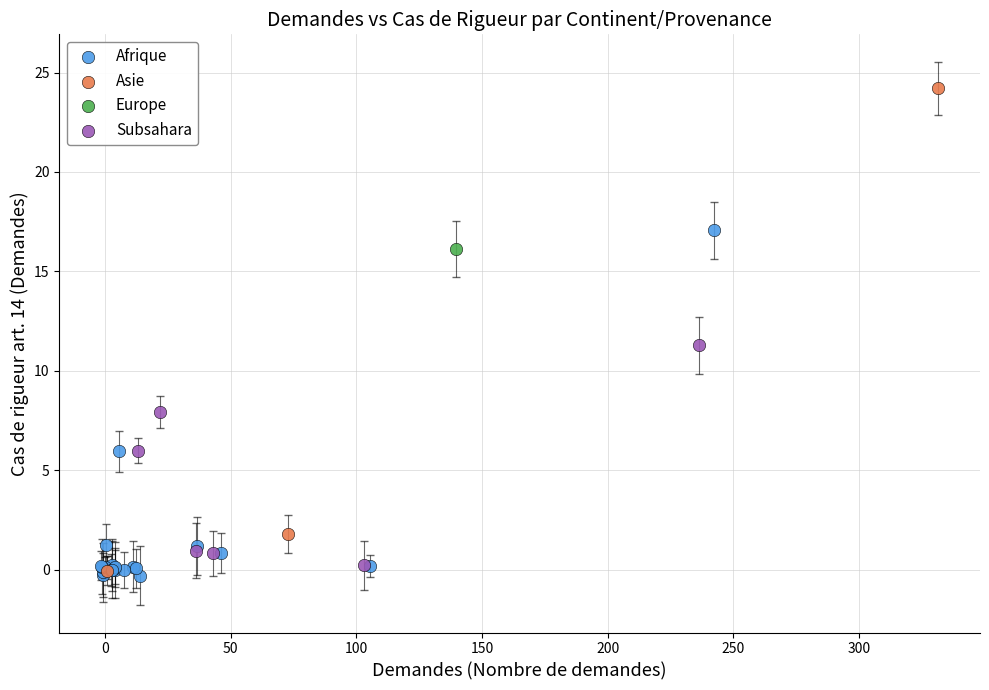

What are all the series names shown in the legend?

Afrique, Asie, Europe, Subsahara